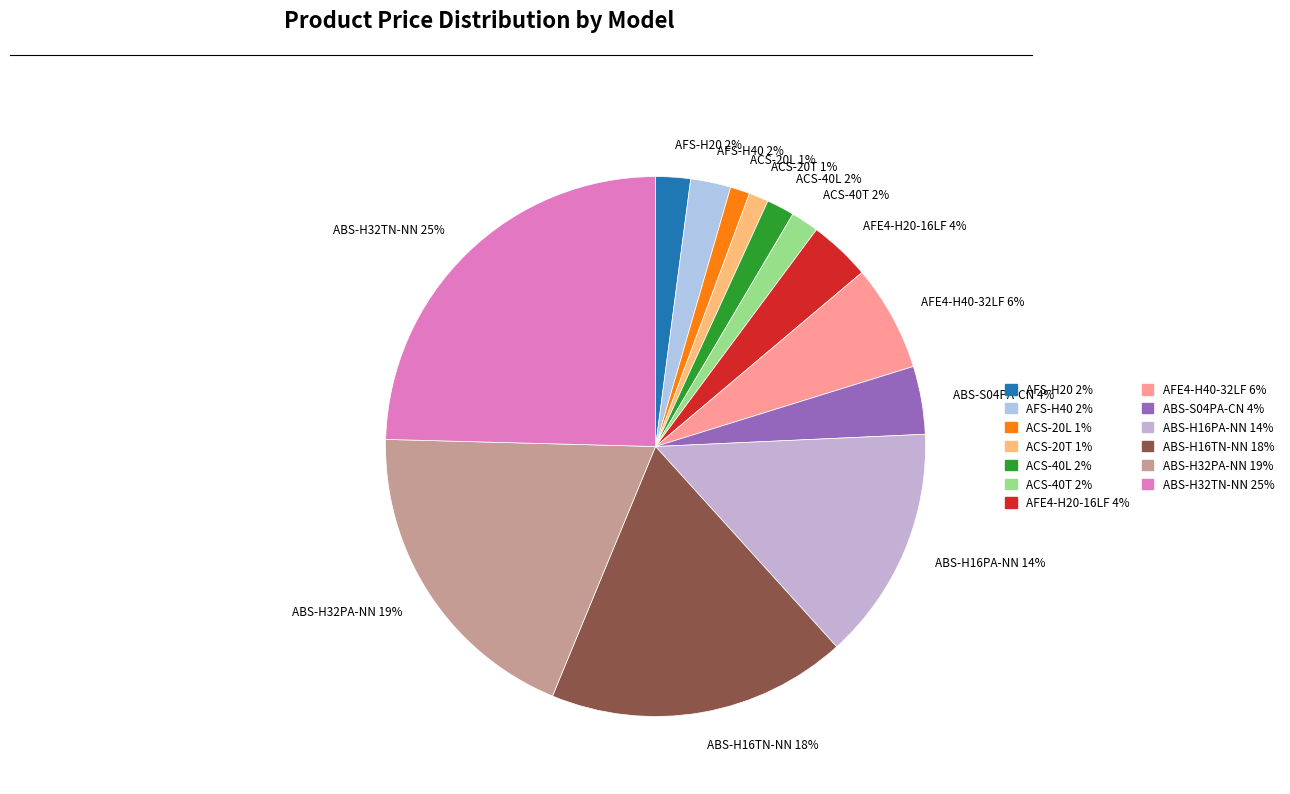

How many slices are in this pie chart?

13